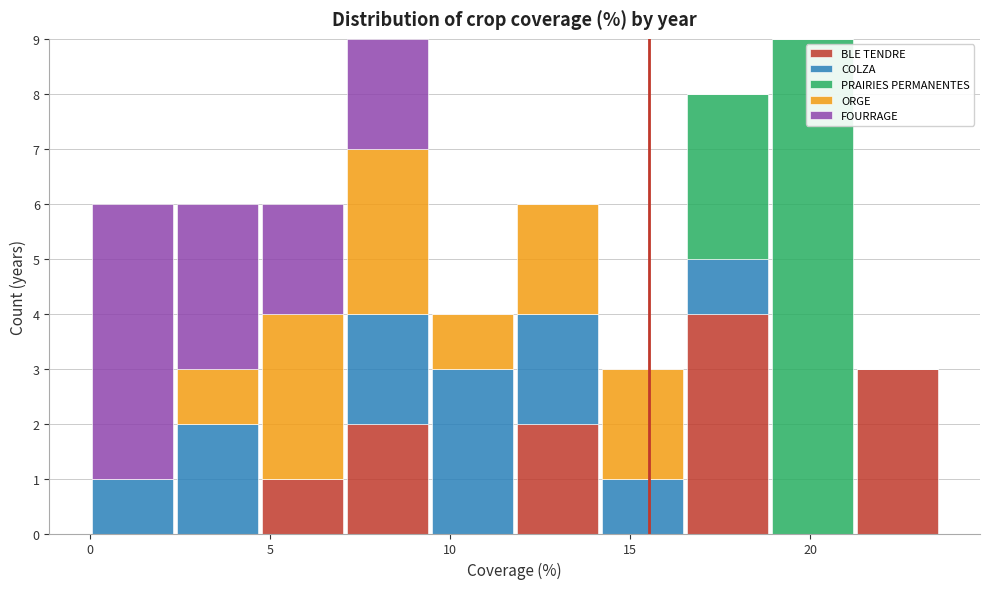

Reading left to right, transcribe this chart: for each stacked bar, give the range it covers on the x-axis and its total height. Neither the bar edges nor the heights are printed on the chart, so give them approximately, as read against the axes.

0.0 to 2.5: 6
2.5 to 4.5: 6
4.5 to 7.0: 6
7.0 to 9.5: 9
9.5 to 12.0: 4
12.0 to 14.0: 6
14.0 to 16.5: 3
16.5 to 19.0: 8
19.0 to 21.0: 9
21.0 to 23.5: 3